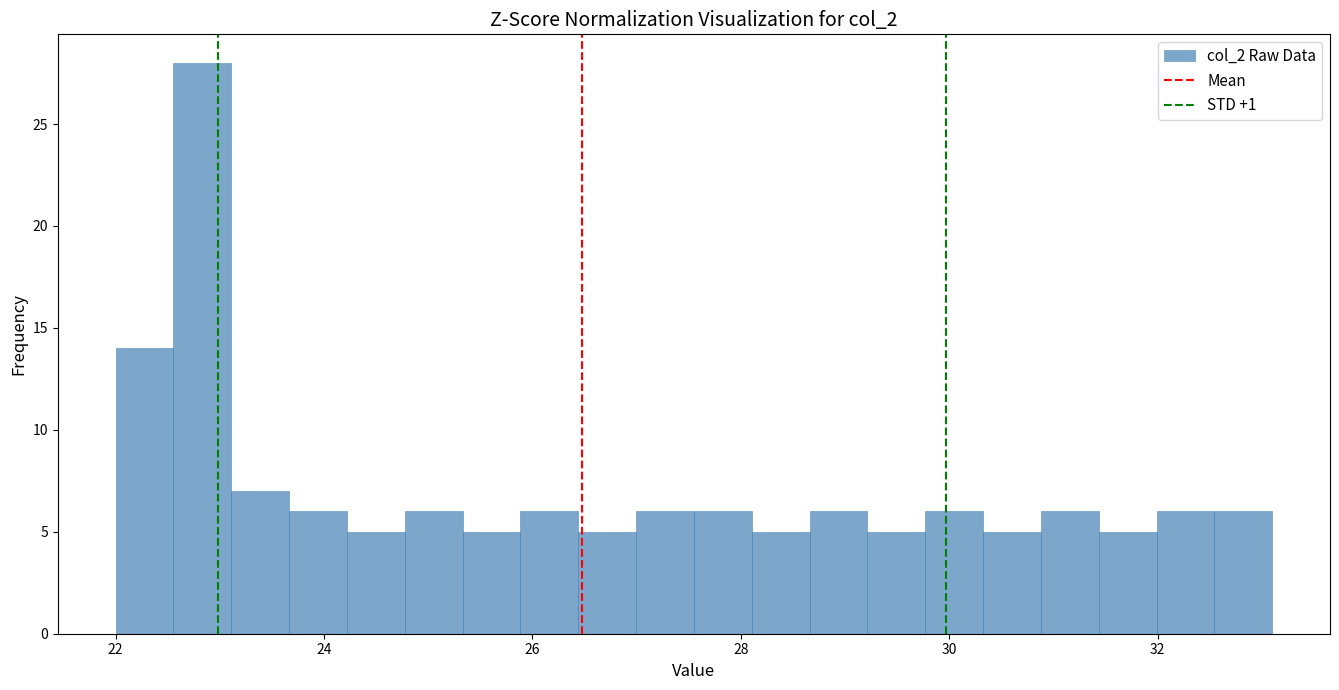

Read against the x-axis, roughly where is the centre of the tallest bar?

22.8